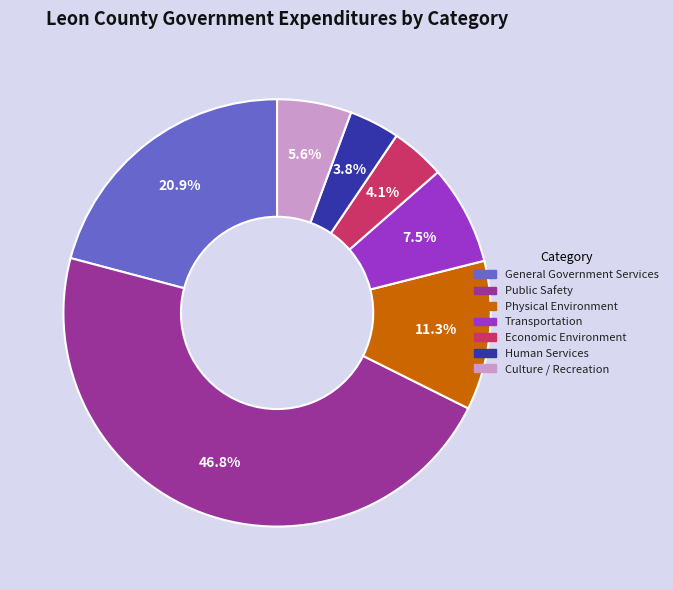

Which category has the biggest portion of the pie?

Public Safety